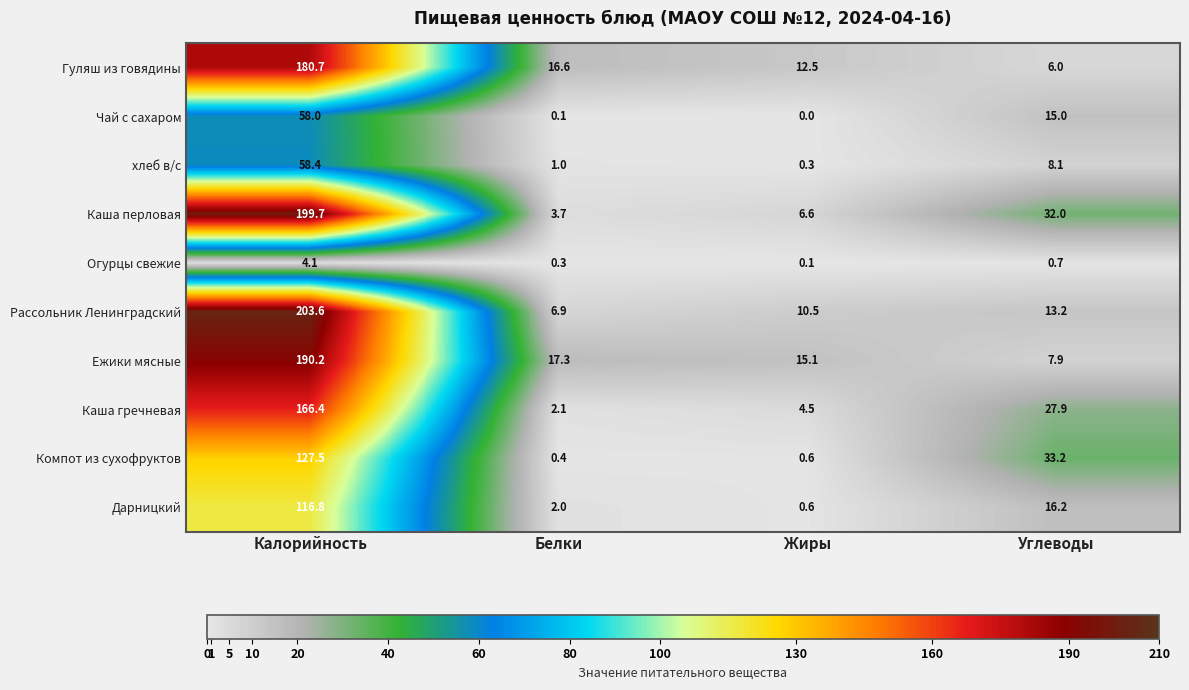

Which series changed the most between Калорийность and Углеводы?

Рассольник Ленинградский